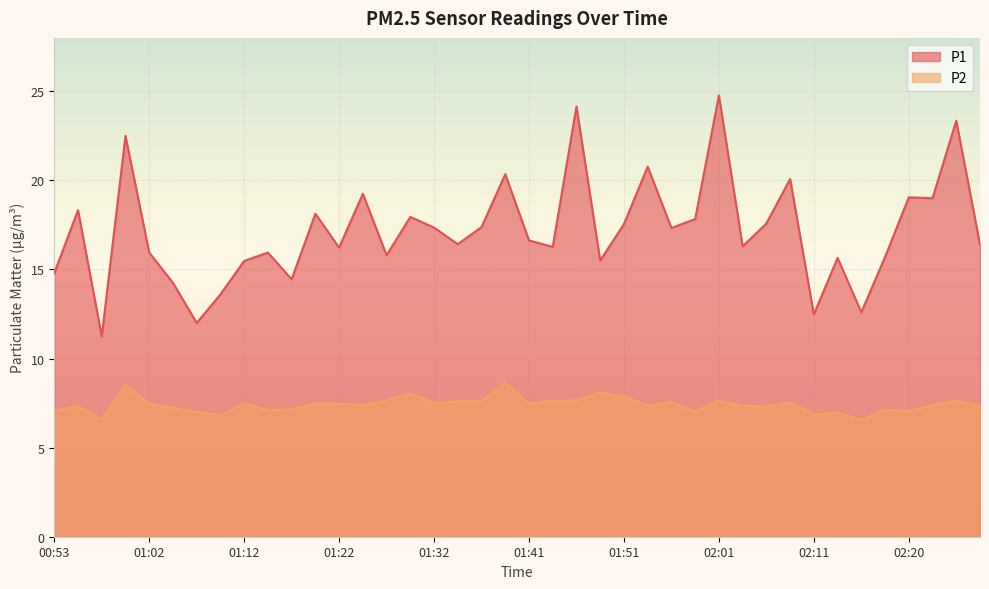

List the series in order of their peak value, lowest first.

P2, P1